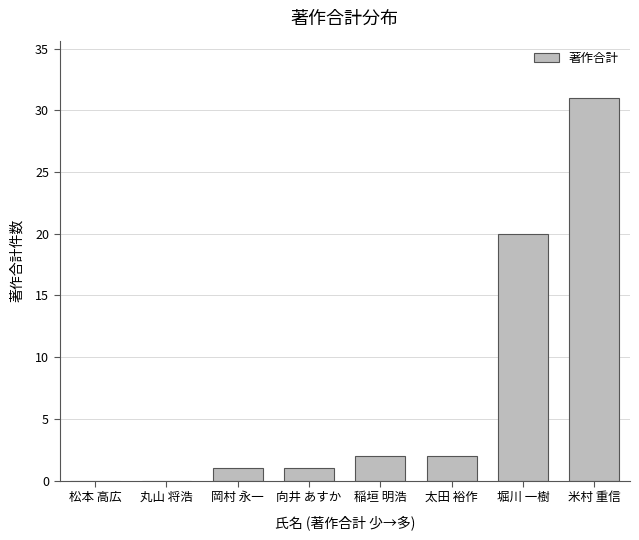

What is the change in value from 太田 裕作 to 堀川 一樹?

+18